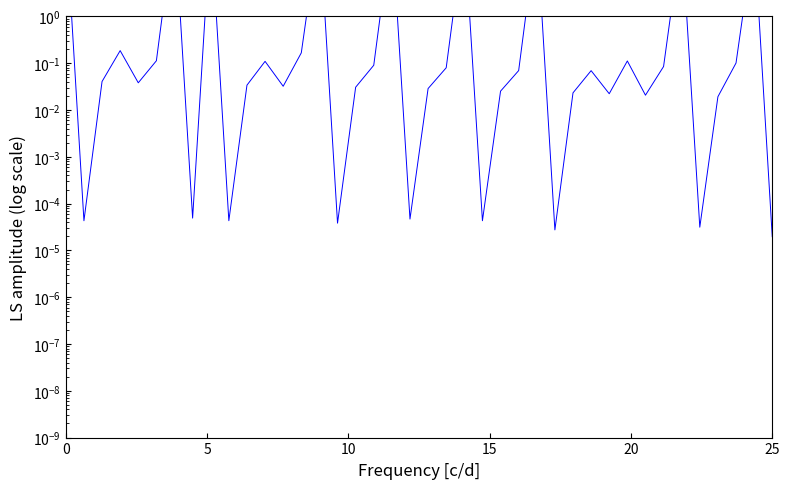

How many points are lower than both their immediate neighbors (excluding endpoints)?

12